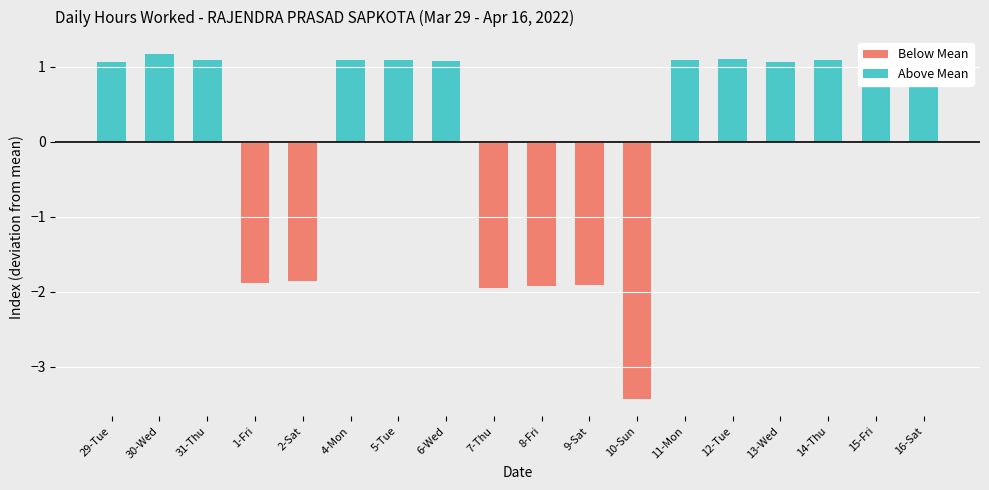

What is the smallest value displayed?

-3.4